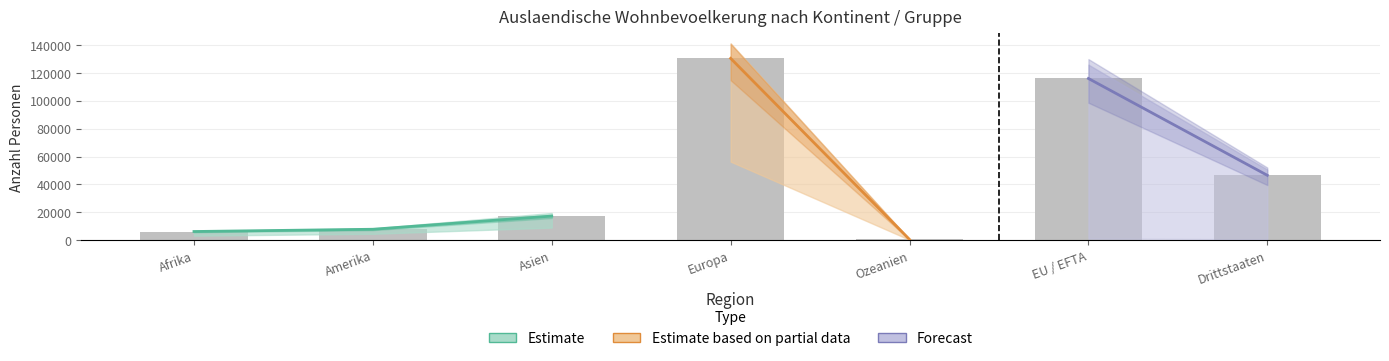

What is the value of the Aufenthalter (B) Total bar at the 2nd from the left?

7814